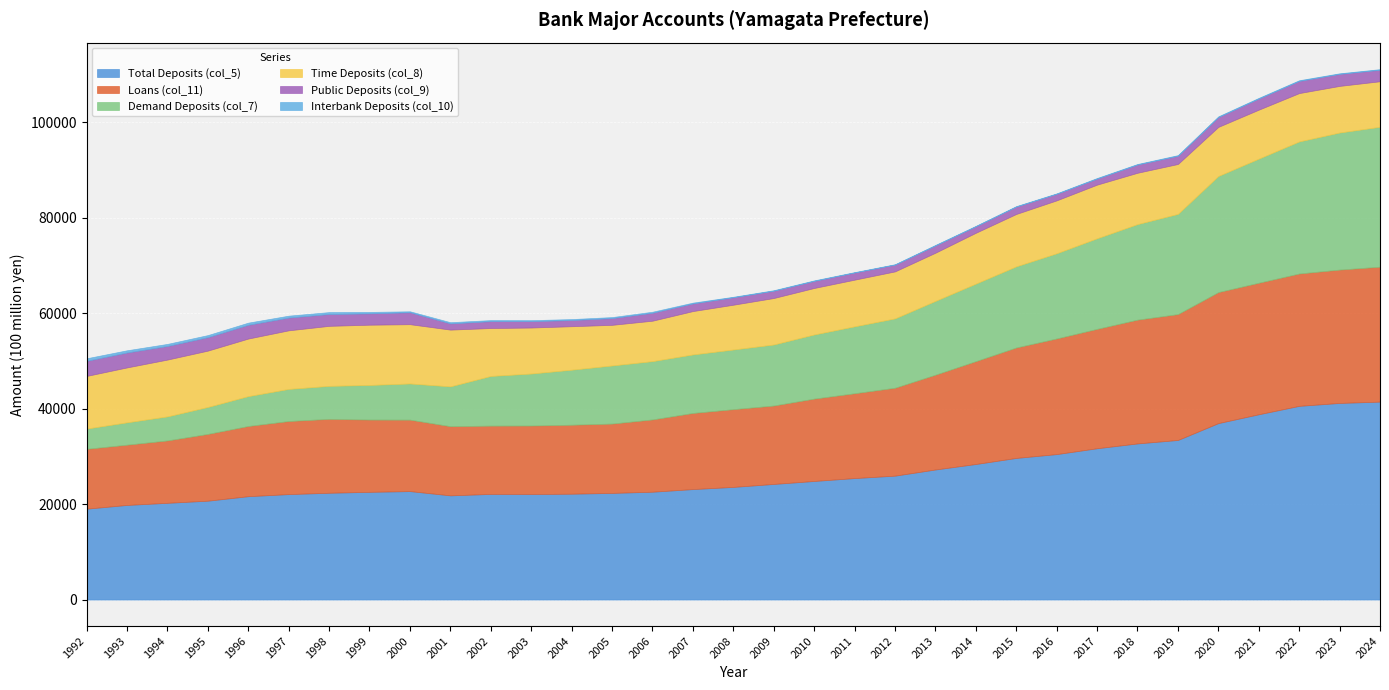

What is the difference between the maximum and minimum values in the Demand Deposits (col_7) series?

25069